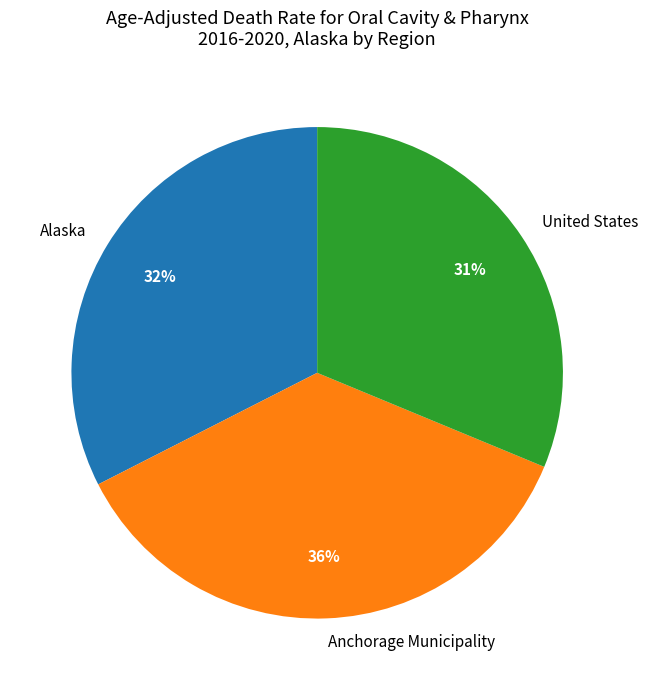

True or false: United States accounts for 31% of the total.

True